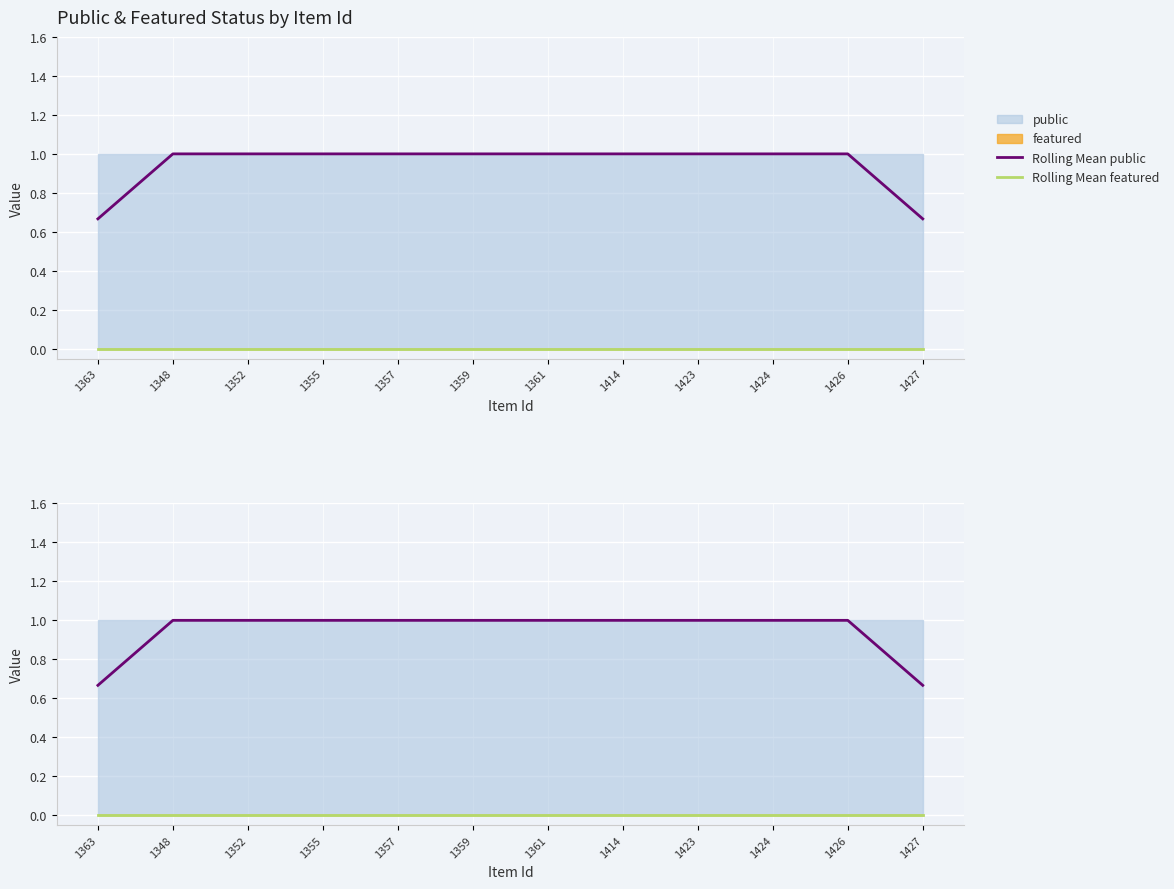

What value does the Rolling Mean public series have at 1355?

1.0